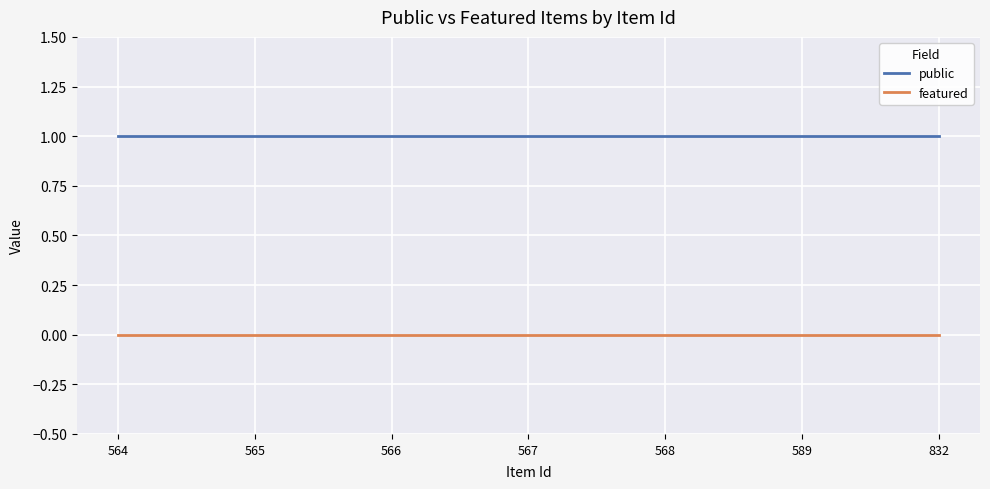

At 832, list the series in order from smallest to largest.

featured, public